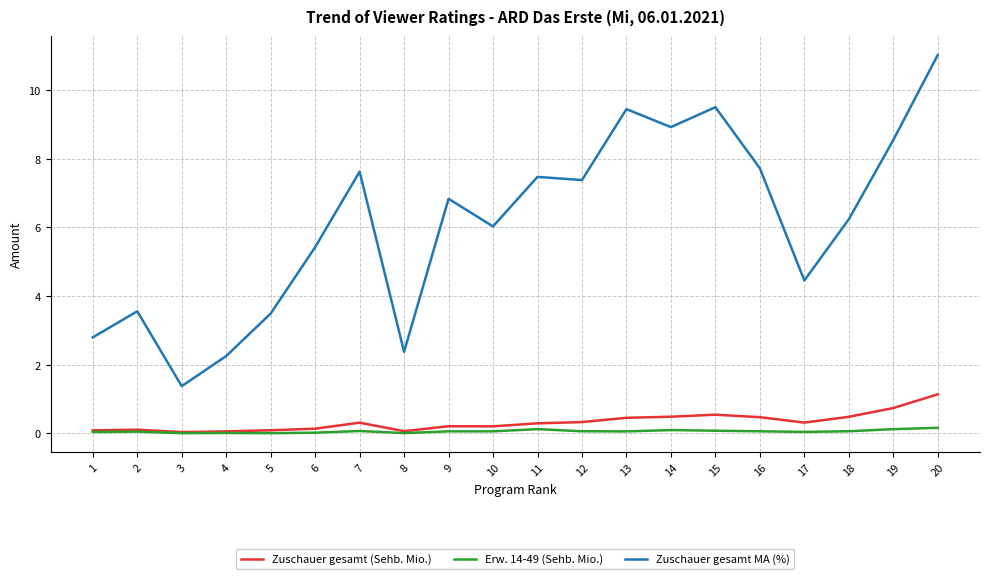

Is it true that Erw. 14-49 (Sehb. Mio.) equals 0.1 at 9?

True